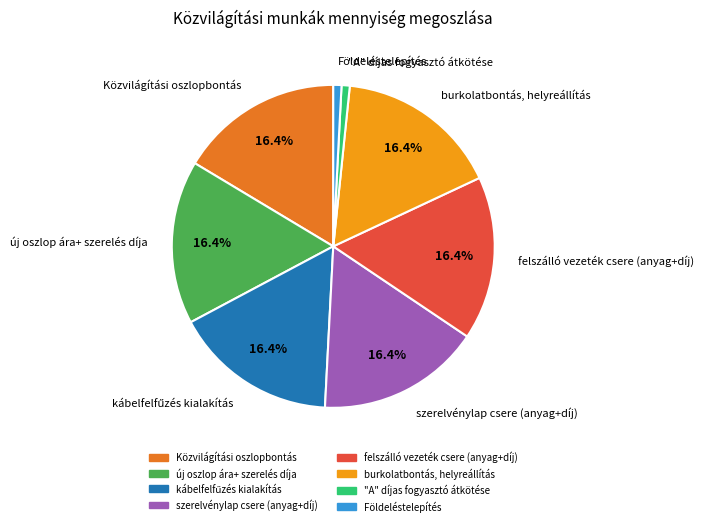

To the nearest percent, what portion does Földeléstelepítés represent?

1%